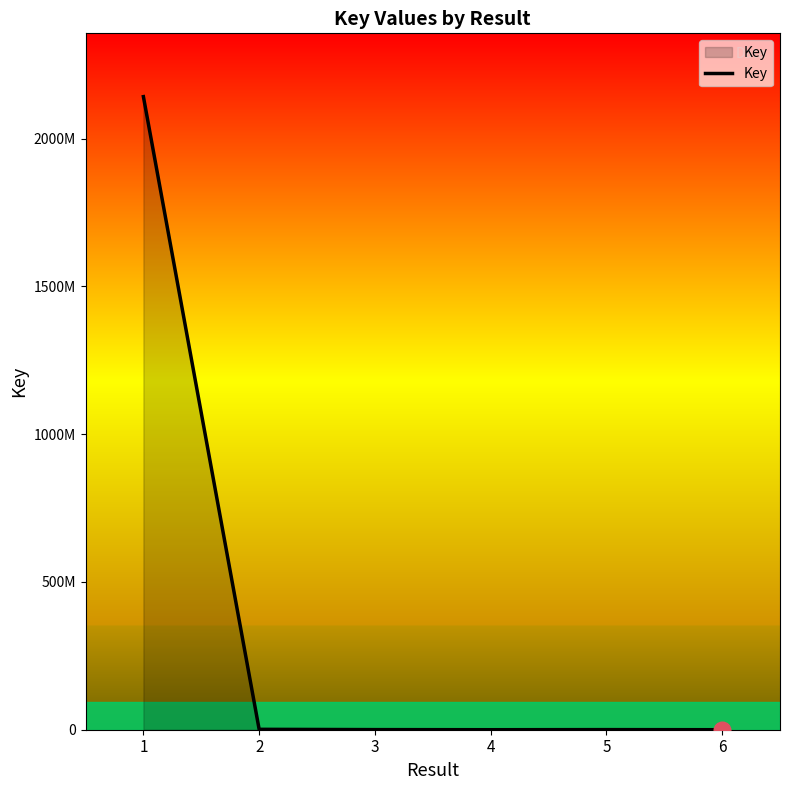

The value at 6 is 5676. True or false?

True